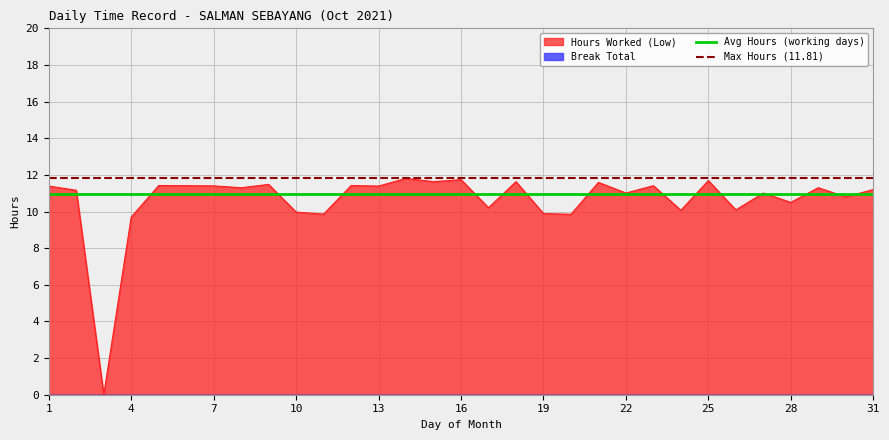

What is the maximum value for Hours Worked (Low)?

11.8